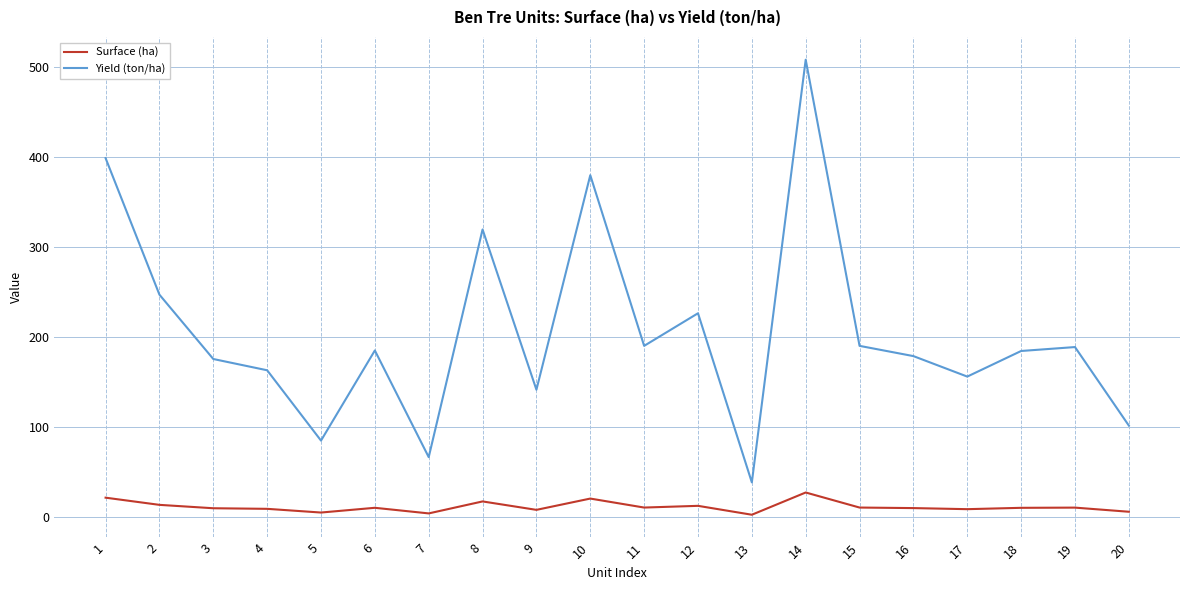

List the series in order of their overall mean, highest first.

Yield (ton/ha), Surface (ha)